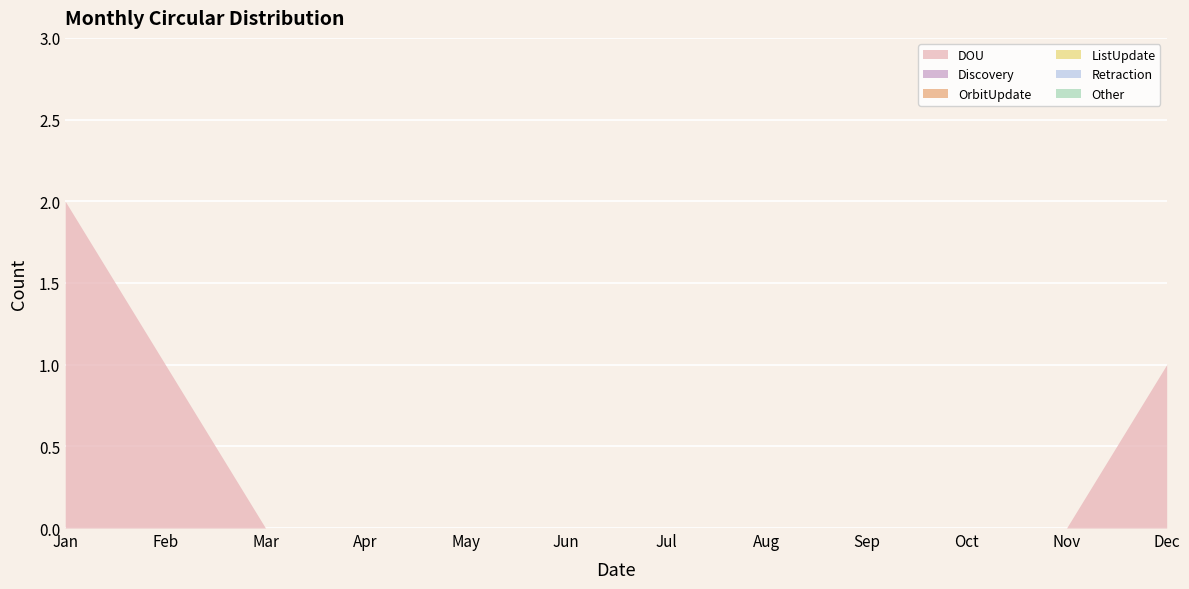

True or false: ListUpdate and DOU intersect in this chart.

False